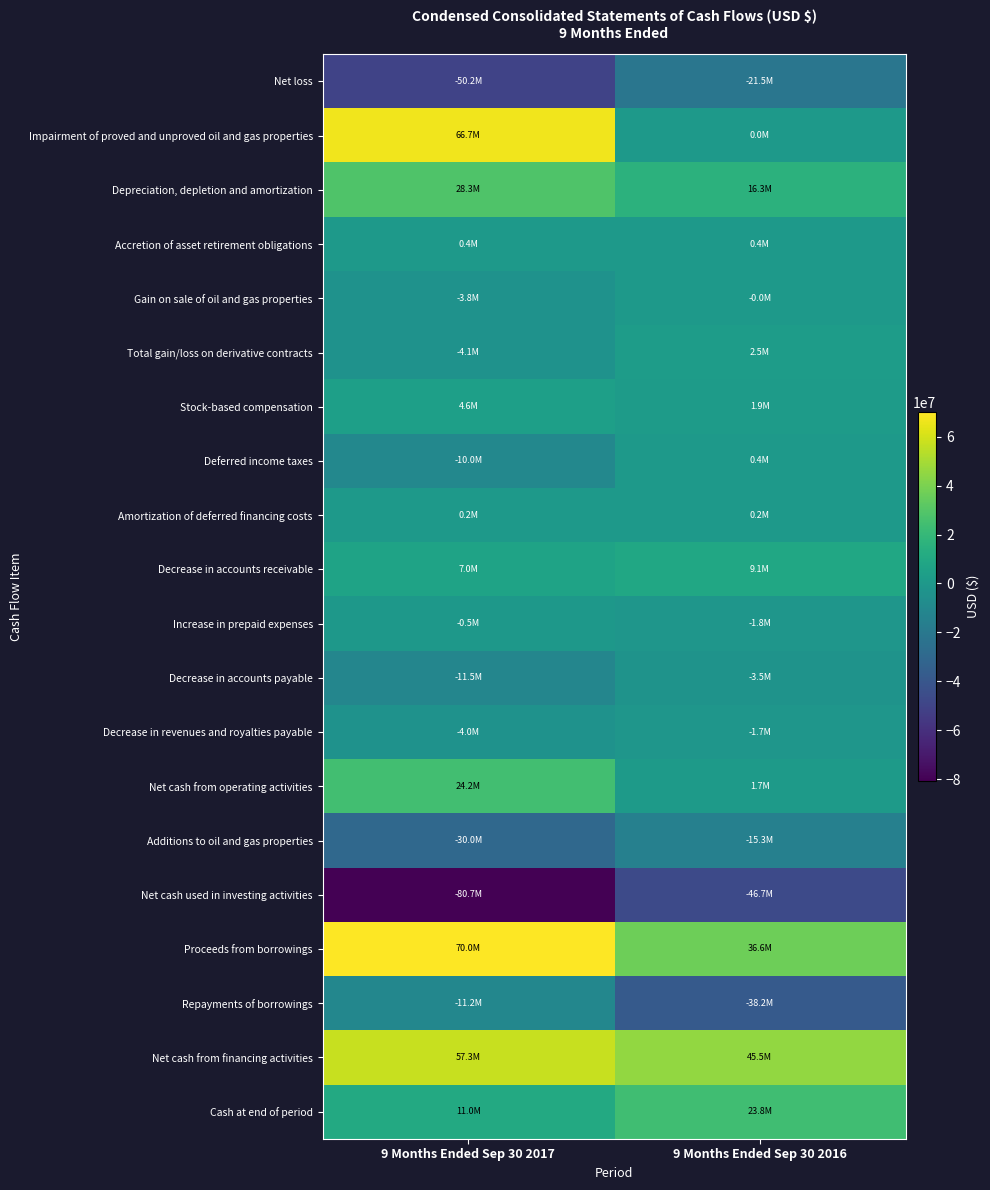

Which category has the lowest value across all series?

9 Months Ended Sep 30 2017